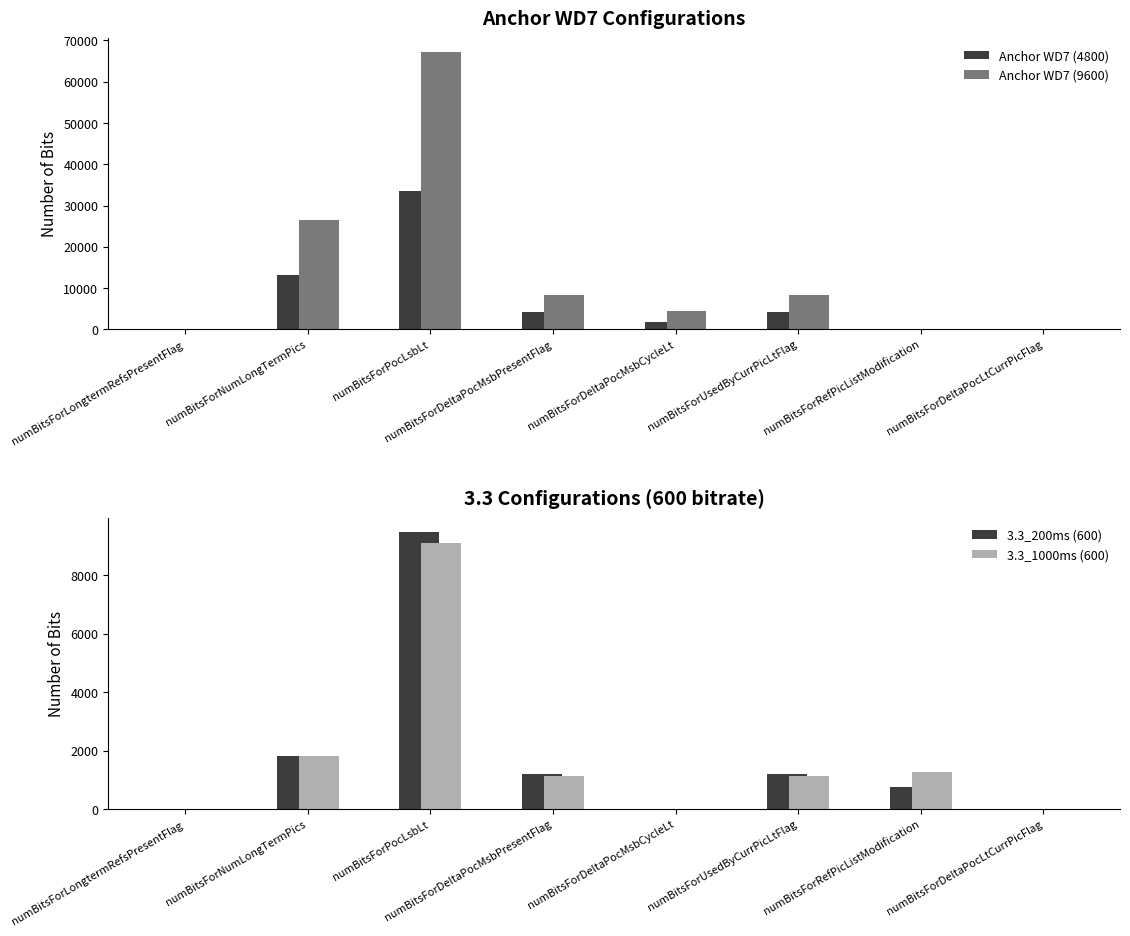

Where does the Anchor WD7 (9600) series first go above 8398?

numBitsForNumLongTermPics